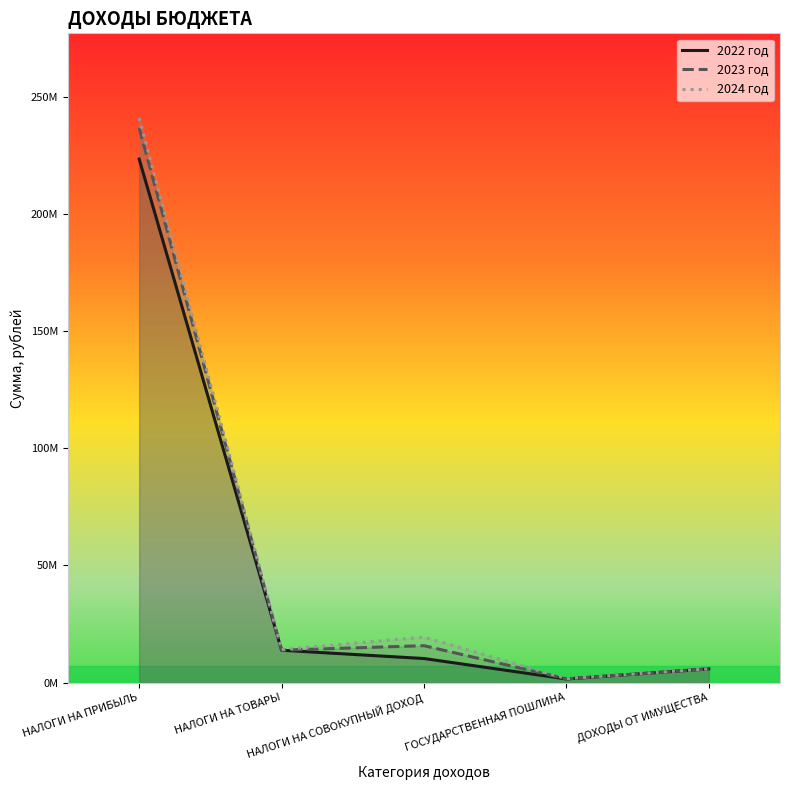

Which series has the widest spread of values?

2024 год